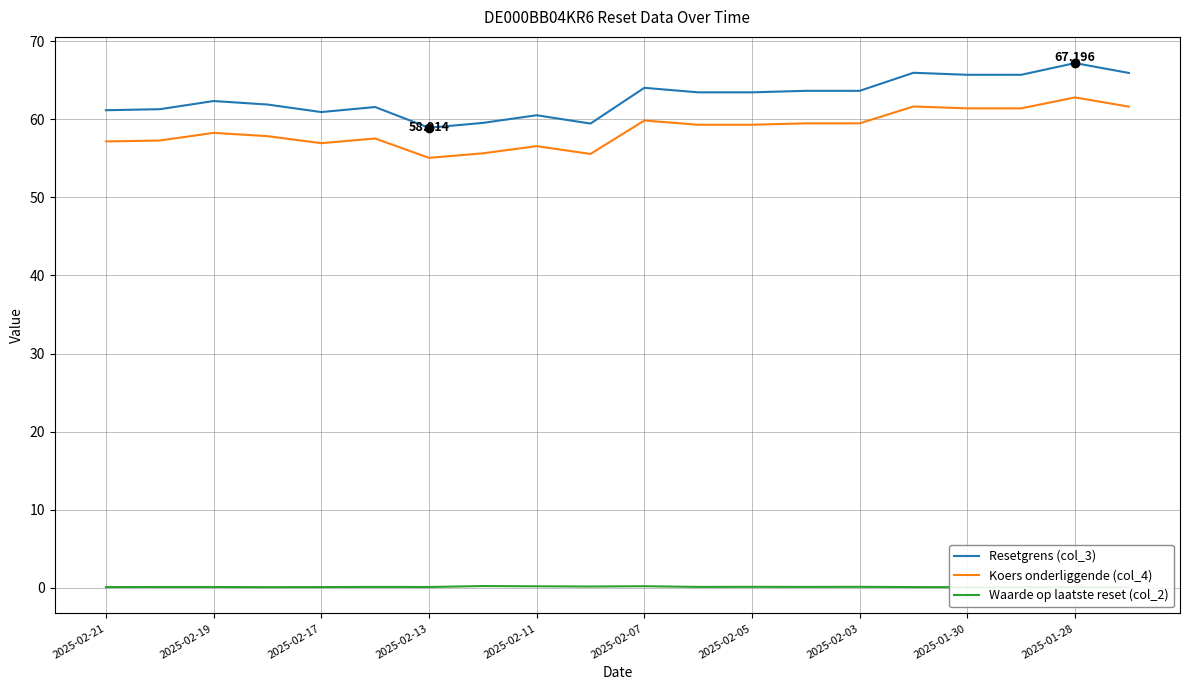

What is the value of the Resetgrens (col_3) point at the 8th from the left?

59.5